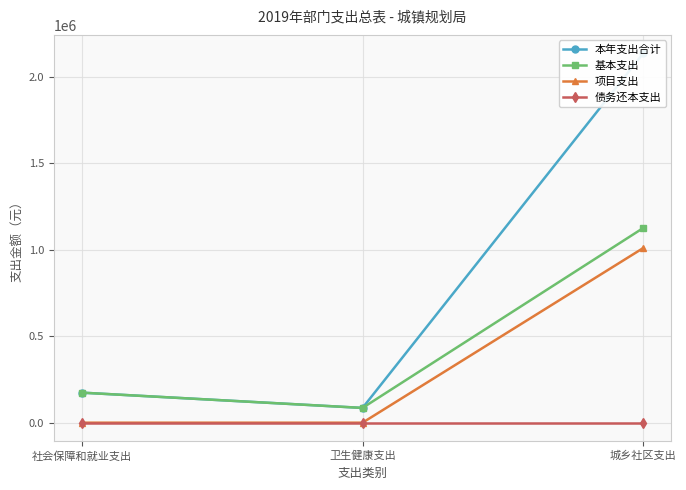

What is the label of the 1st point from the right?

城乡社区支出